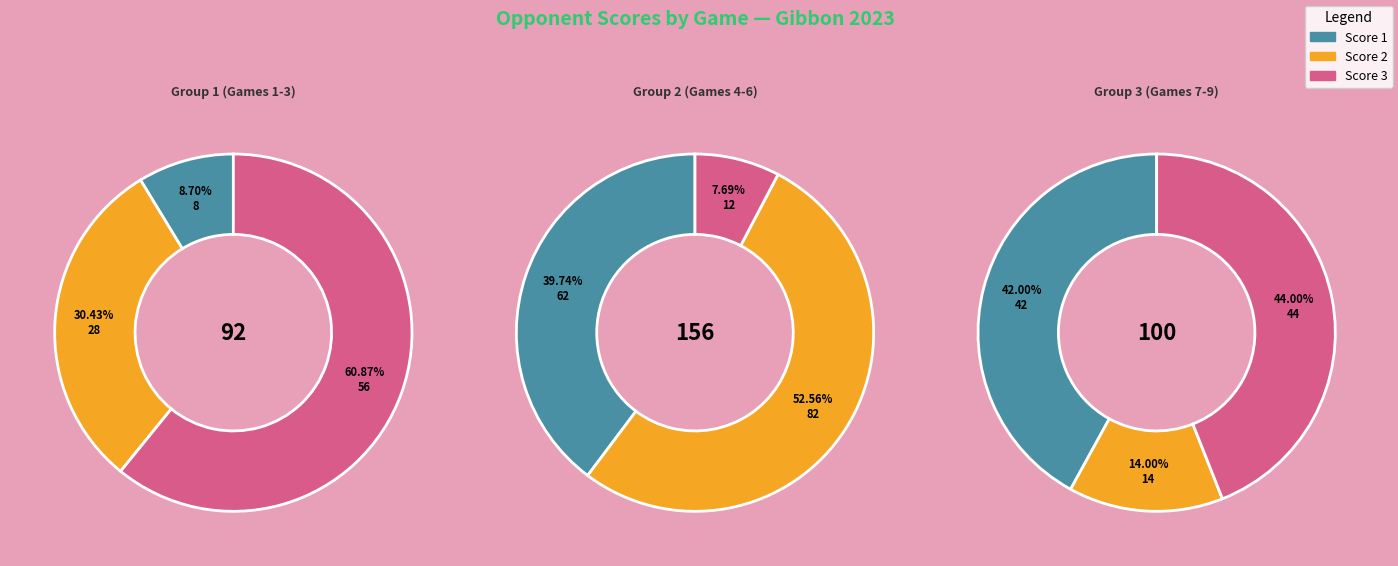

How many segments does this pie chart have?

9